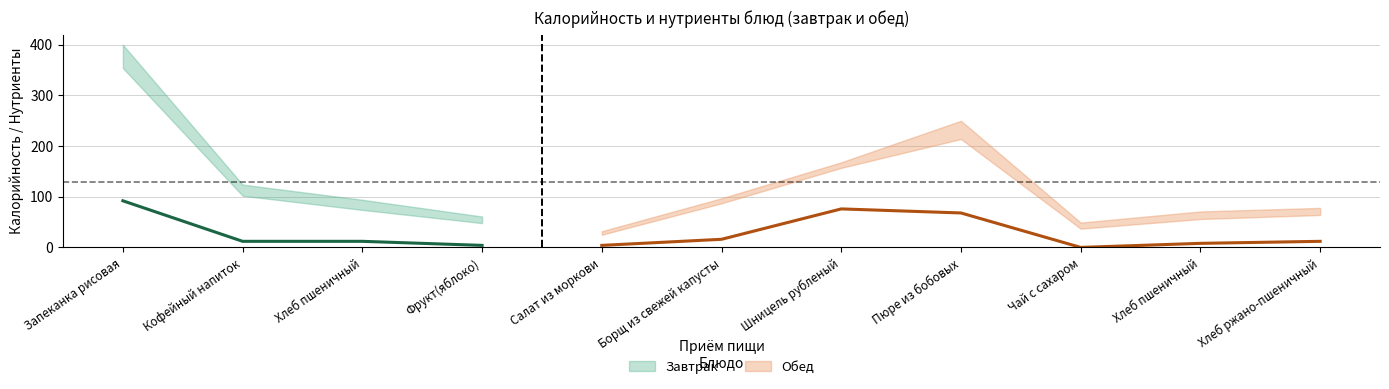

What is the difference between the maximum and second lowest values?

80